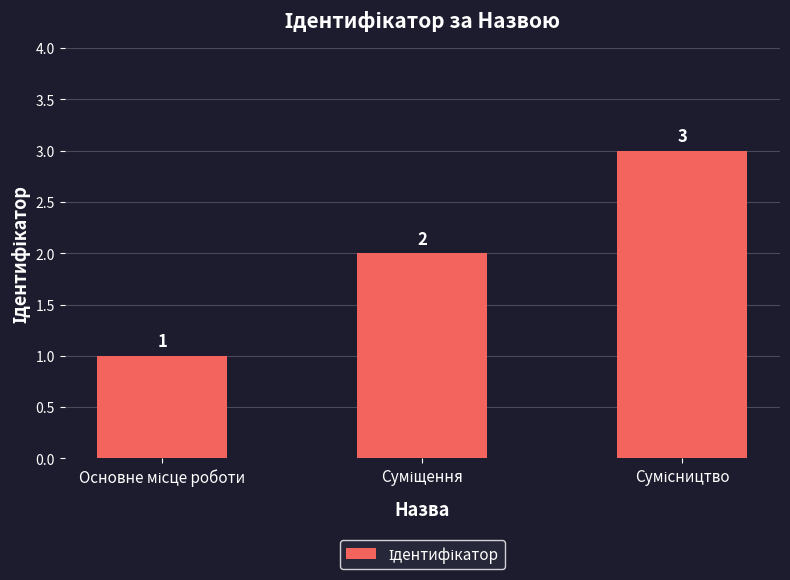

What is the maximum value shown in the chart?

3